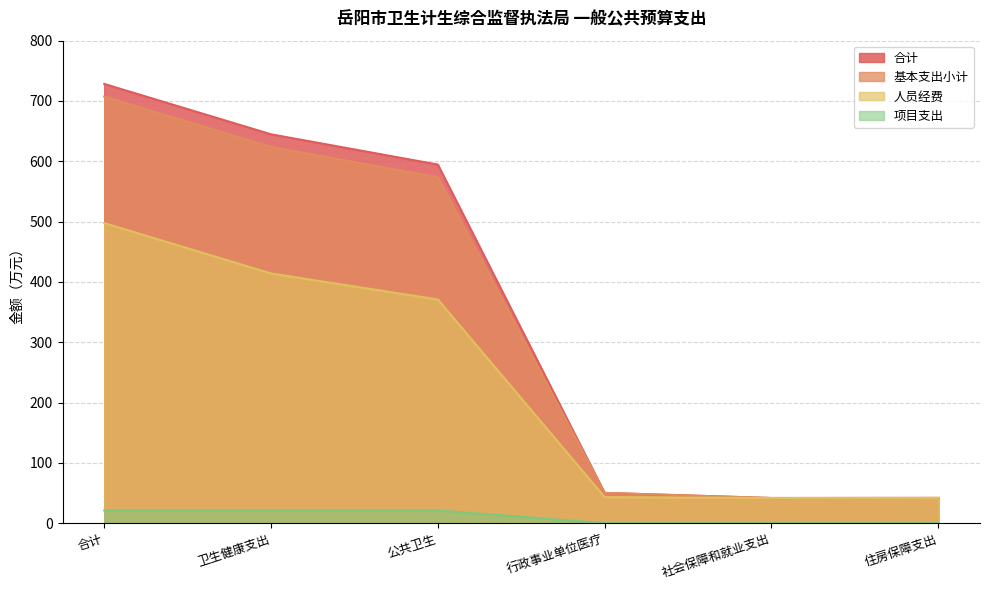

Which series has the largest total across all categories?

合计